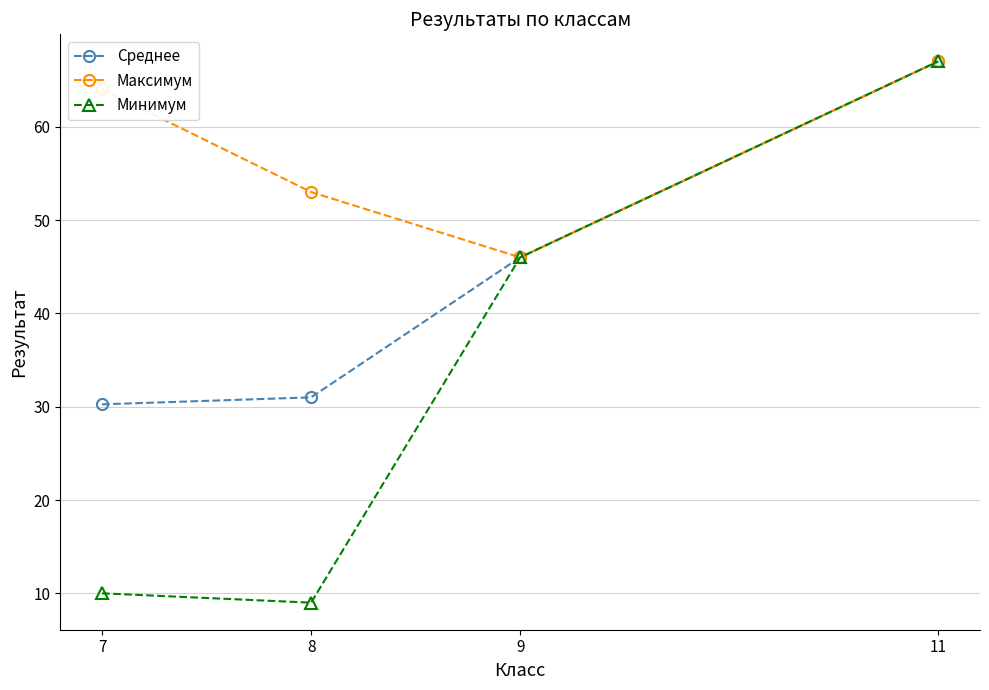

How many series are shown in this chart?

3